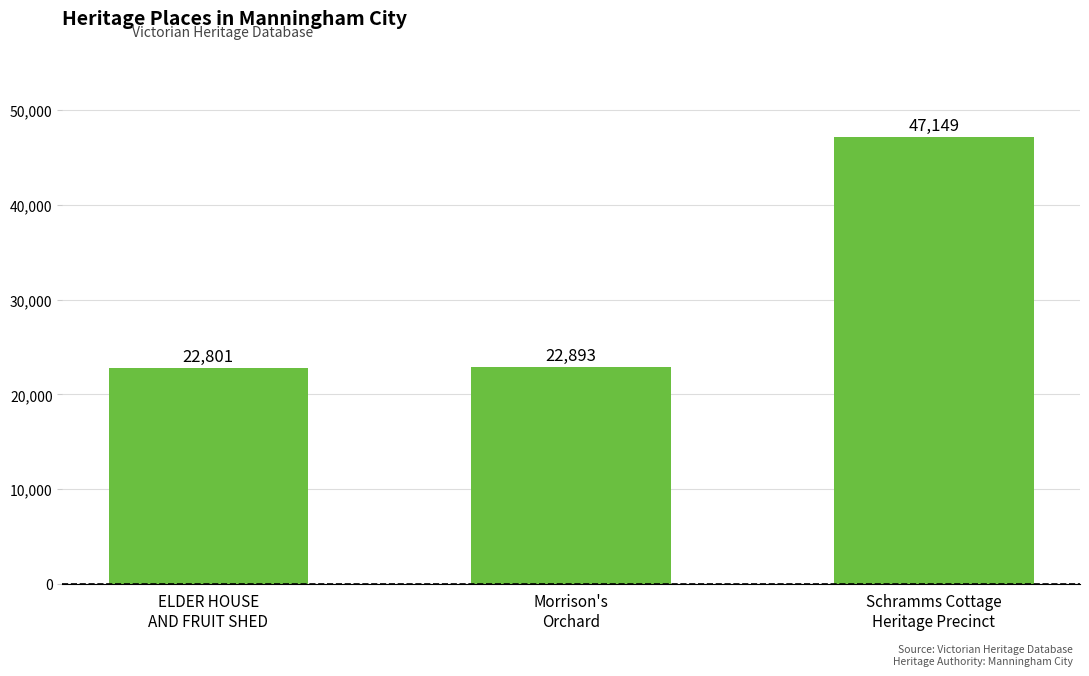

What is the difference between the maximum and minimum values?

24348